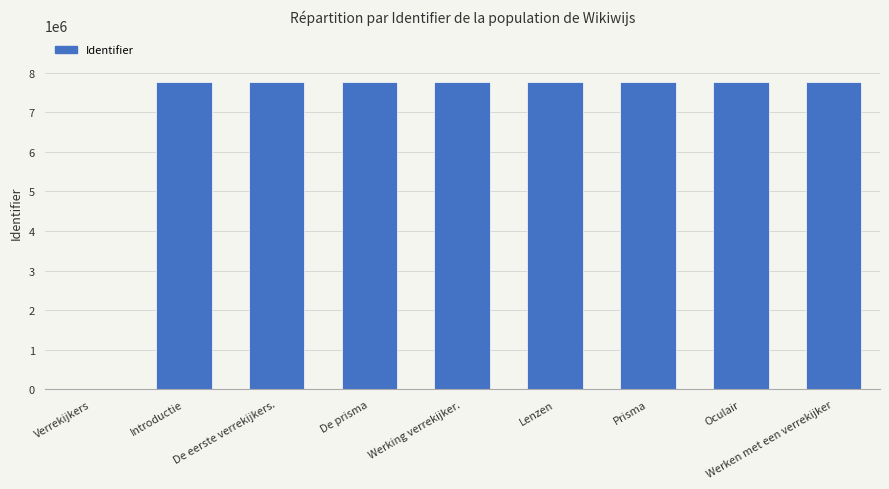

At which label is the value closest to 3887477?

Introductie